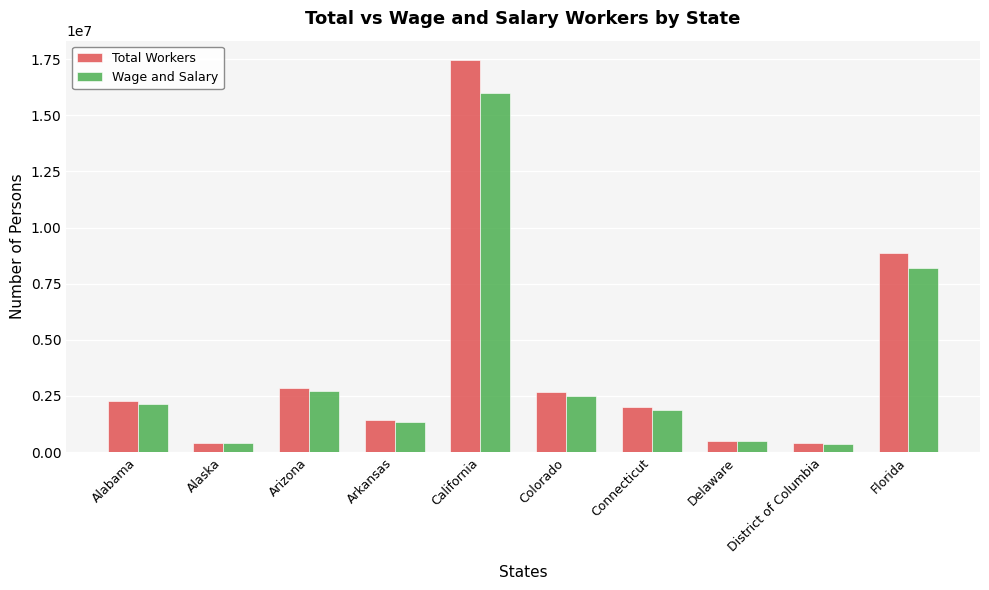

Is it true that Wage and Salary equals 486811 at Delaware?

True